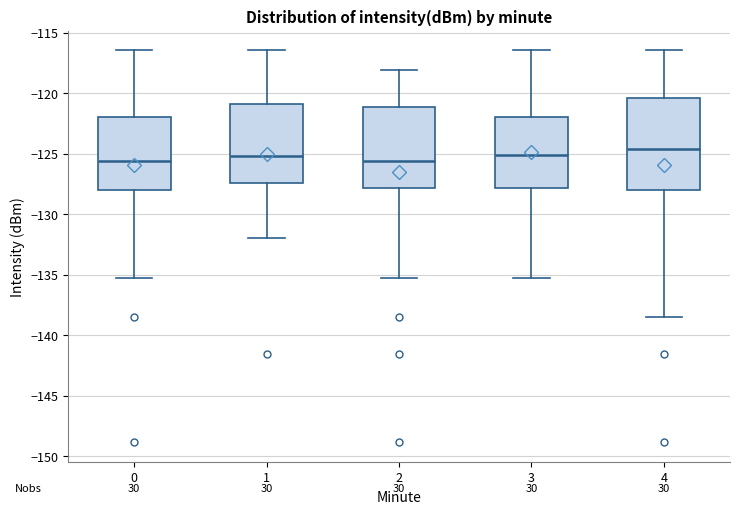

Which box is the tallest, from its lower edge to its upper edge?

4